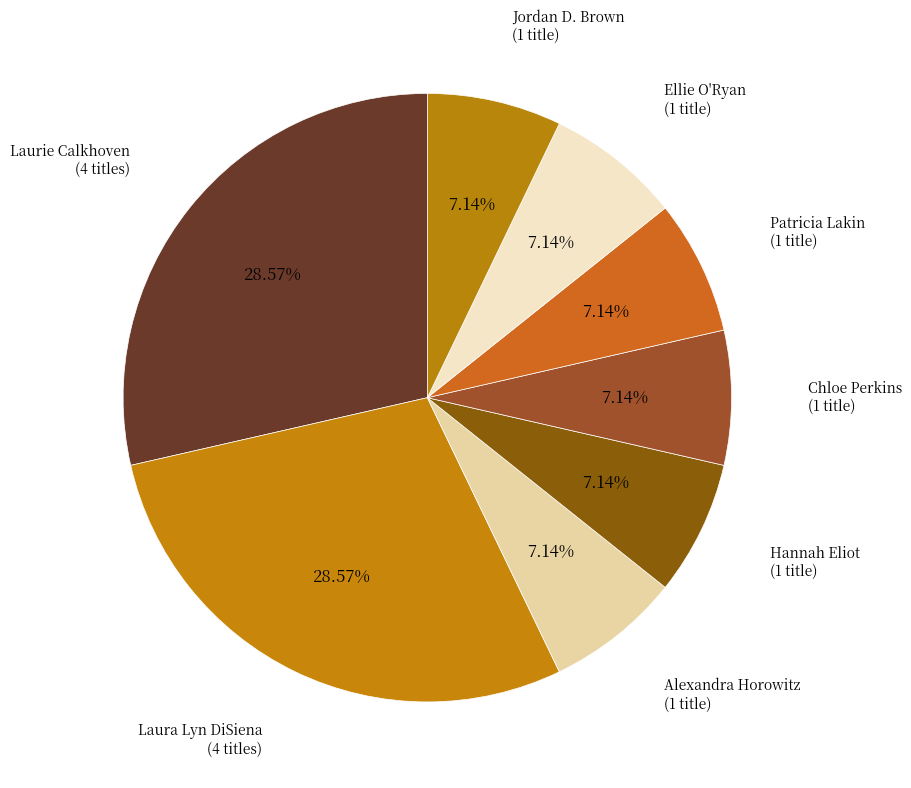

How many slices are in this pie chart?

8